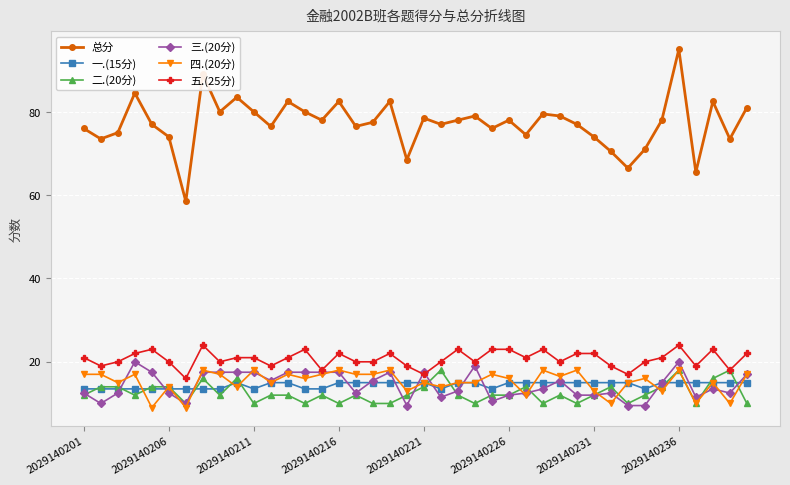

Which series has the largest total across all categories?

总分